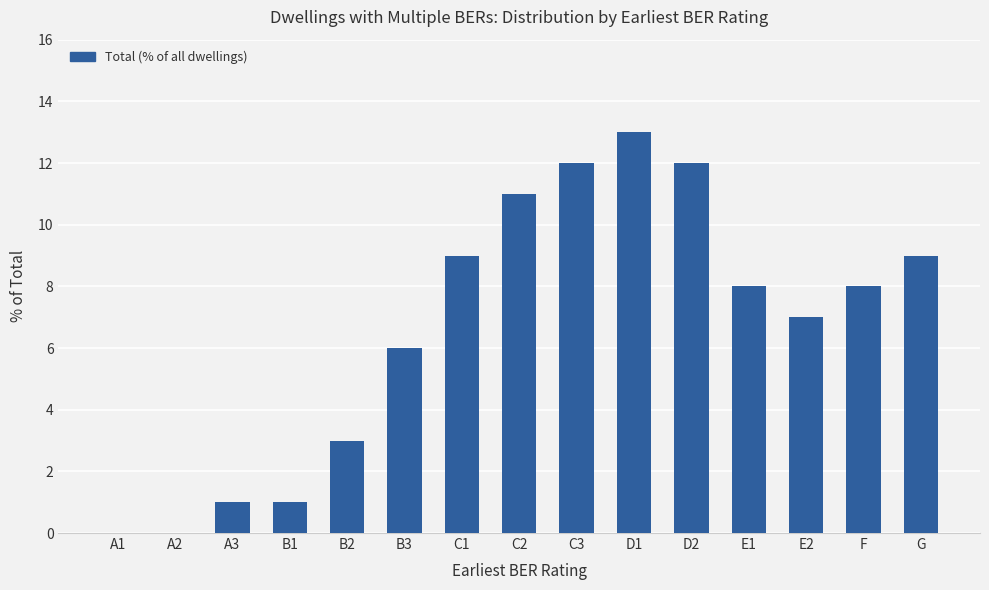

At which category does the chart reach its peak across all series?

D1